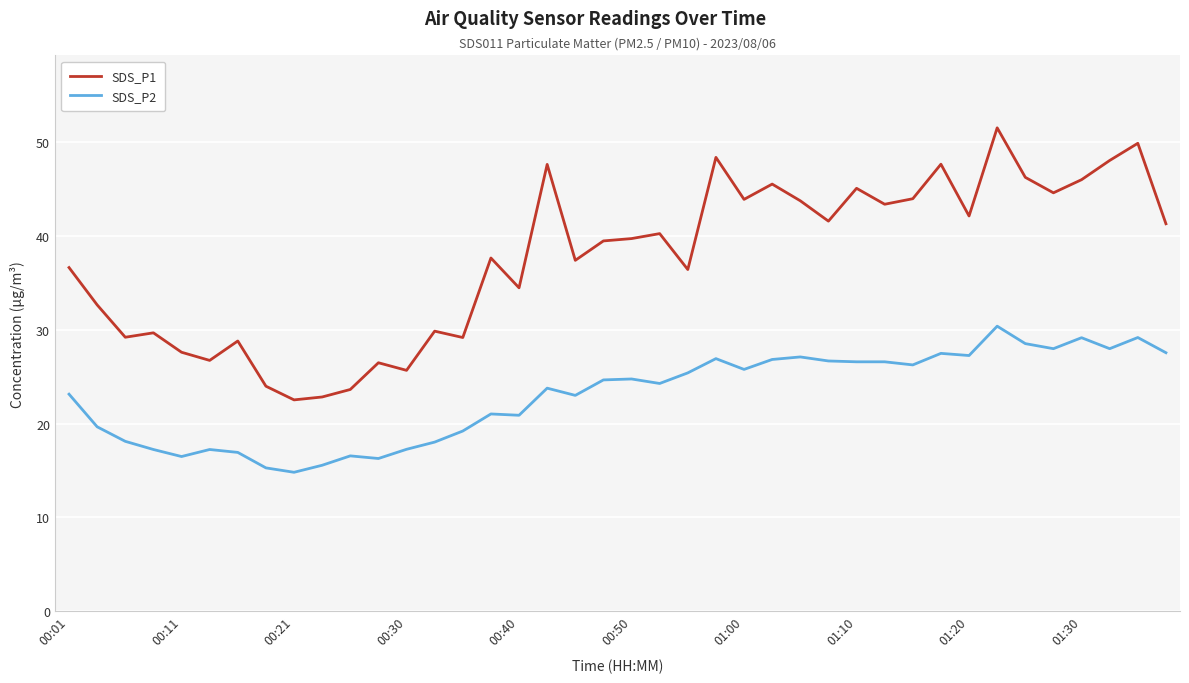

List the series in order of their overall mean, lowest first.

SDS_P2, SDS_P1